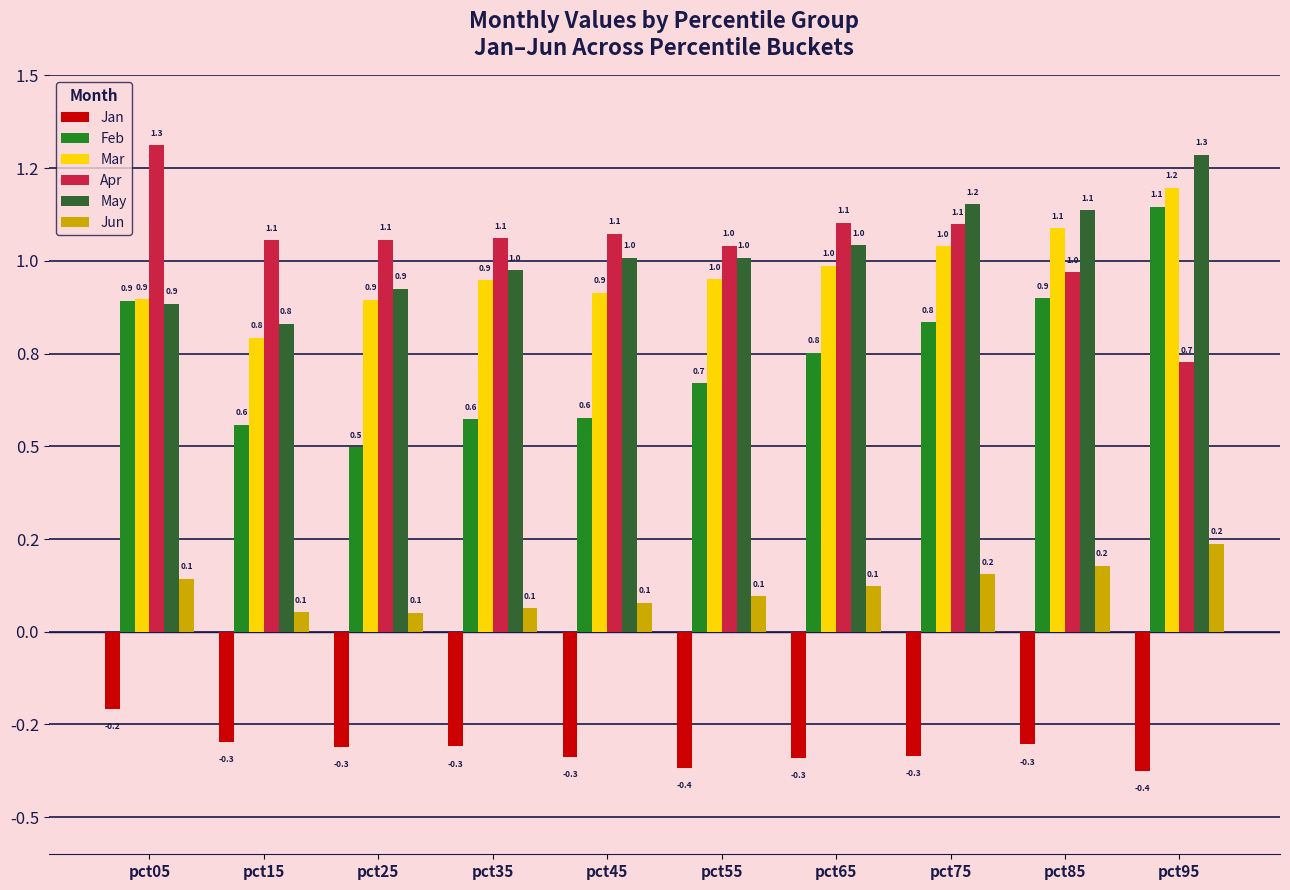

Between pct35 and pct05, which is larger?

pct05